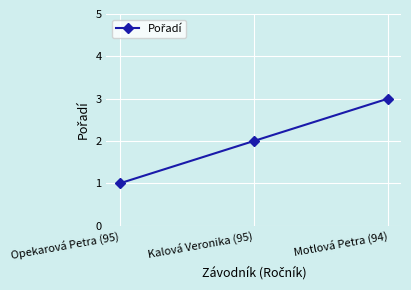

List the labels in order of value, smallest first.

Opekarová Petra (95), Kalová Veronika (95), Motlová Petra (94)